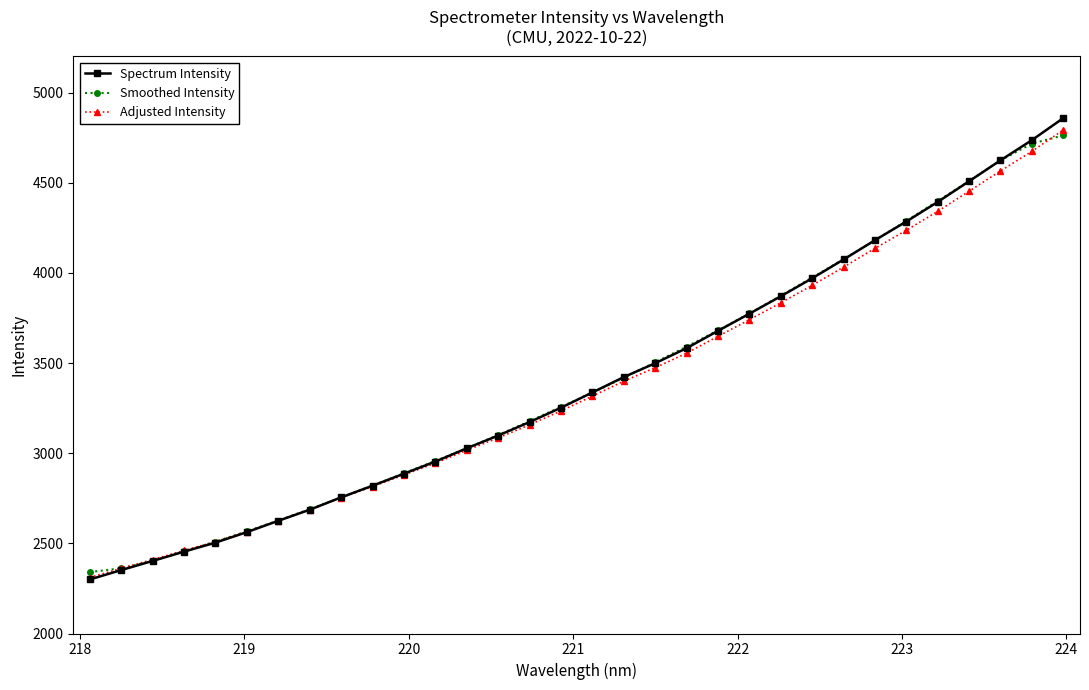

What is the value of the Spectrum Intensity point at the 22nd from the left?

3773.7